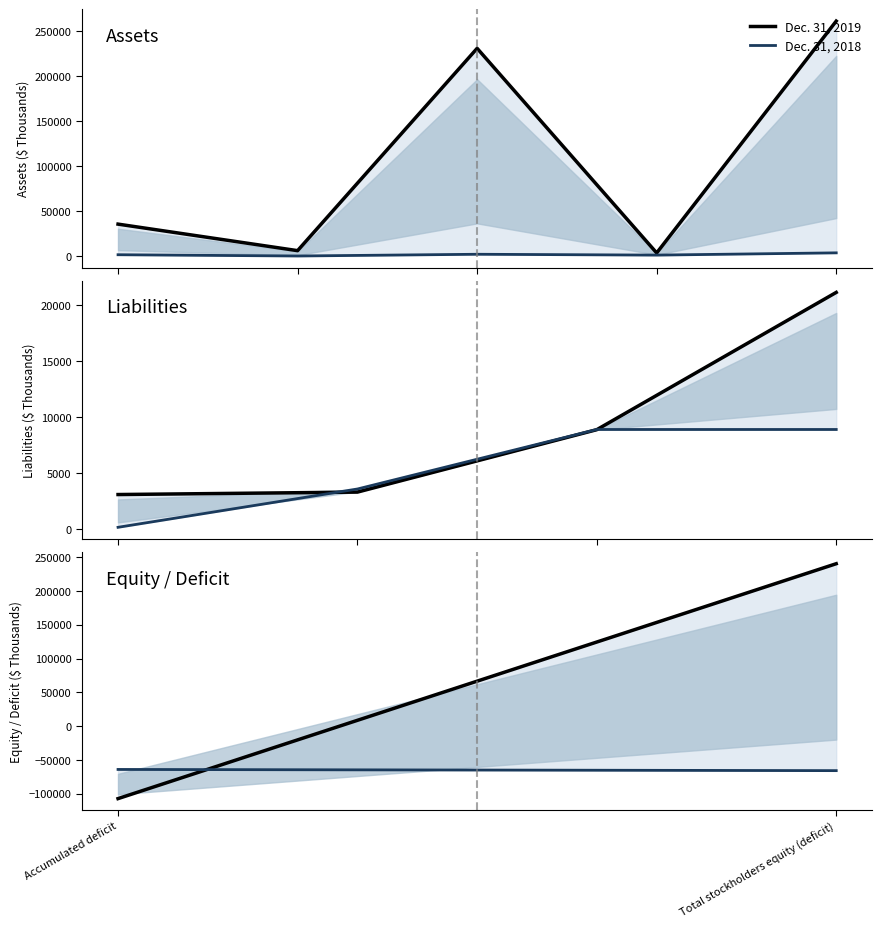

Reading left to right, extract all data points from this chart.

Dec. 31, 2019: Accumulated deficit=-107205	Total stockholders equity (deficit)=240231
Dec. 31, 2018: Accumulated deficit=-64072	Total stockholders equity (deficit)=-65828